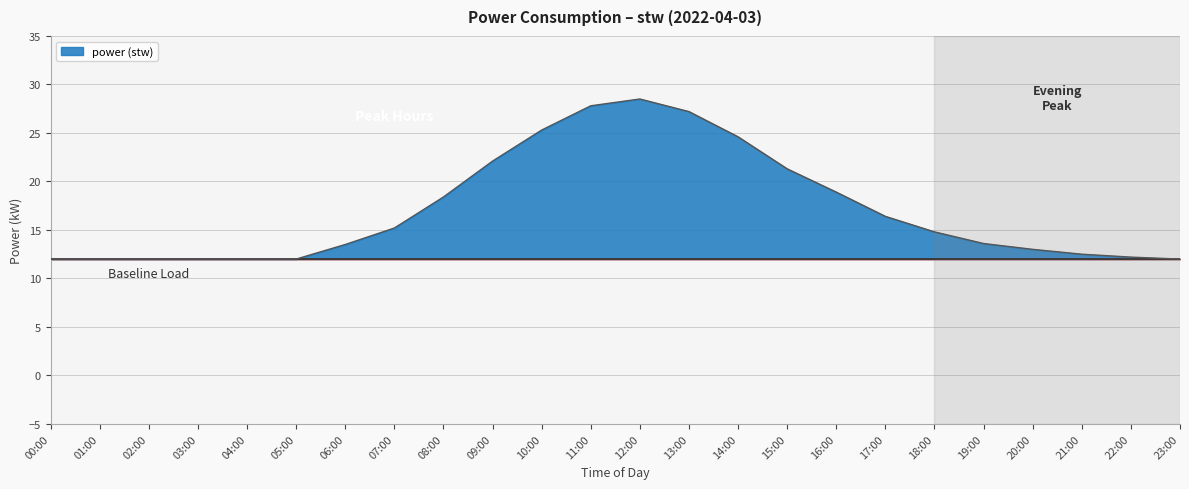

What is the change in value from 01:00 to 06:00?

+1.5